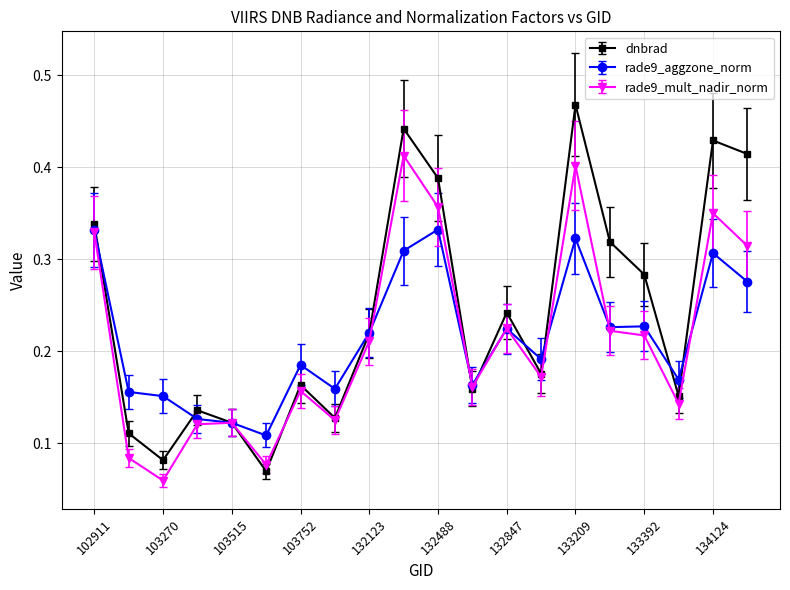

At how many categories does at least one series exceed 0?

20